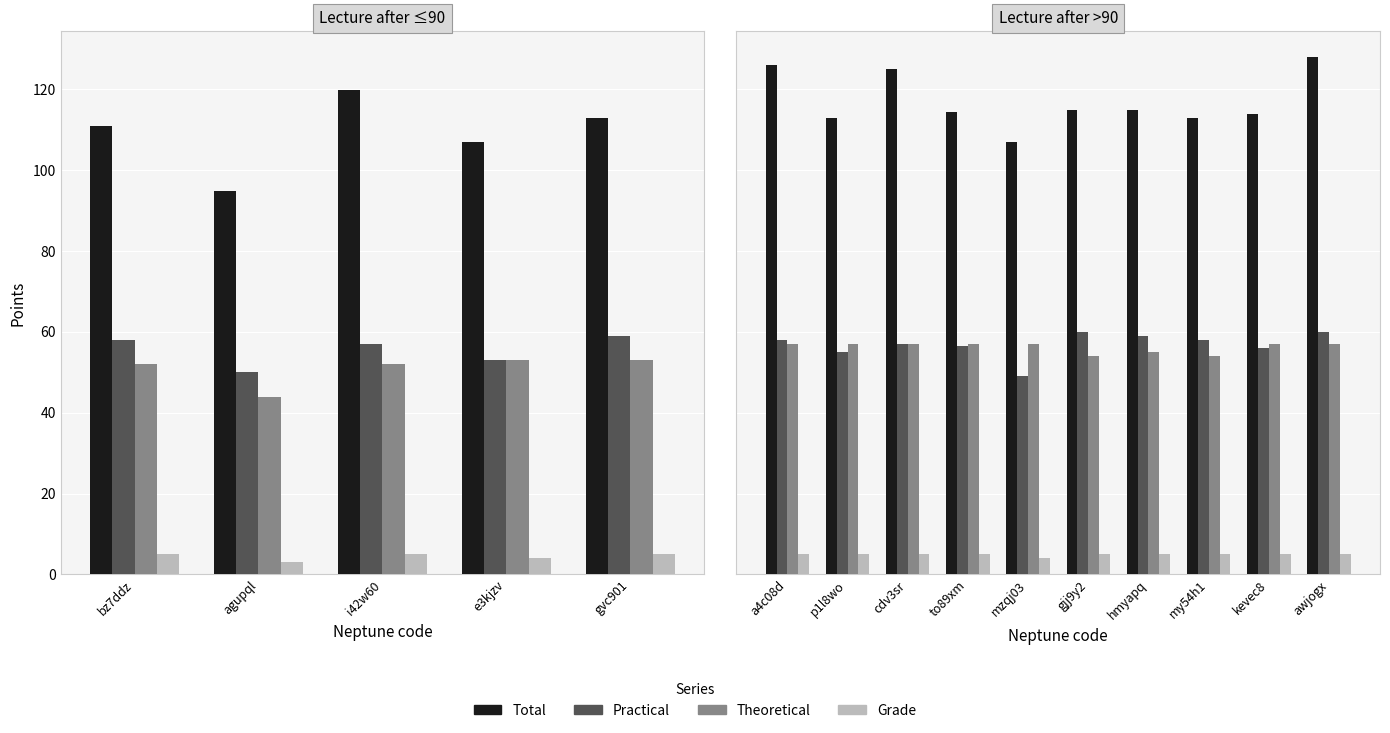

Which series has the largest total across all categories?

Total